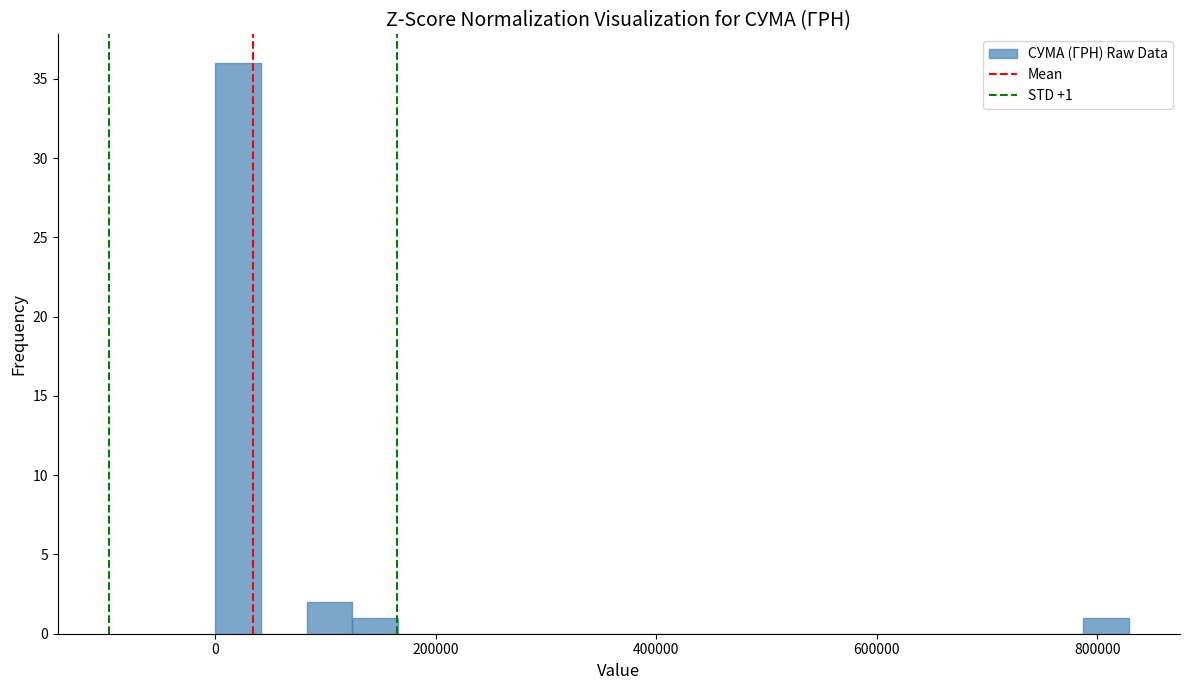

Read against the x-axis, roughly where is the centre of the tallest bar?

20000